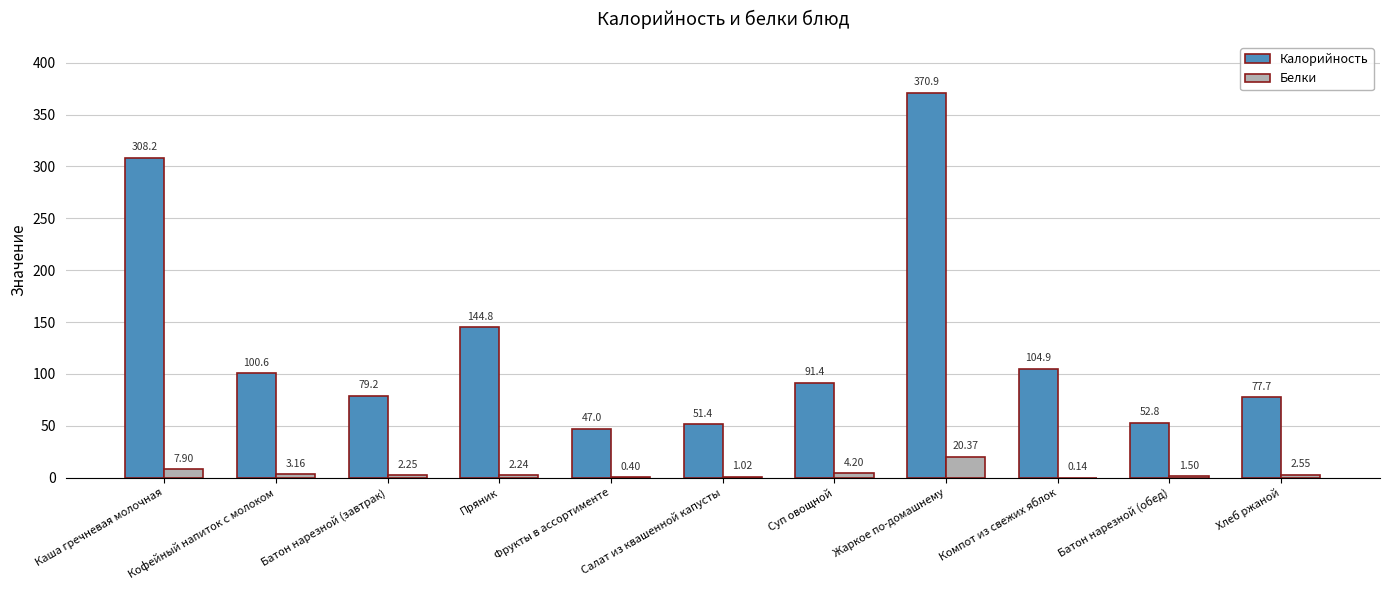

At which category does the chart reach its peak across all series?

Жаркое по-домашнему